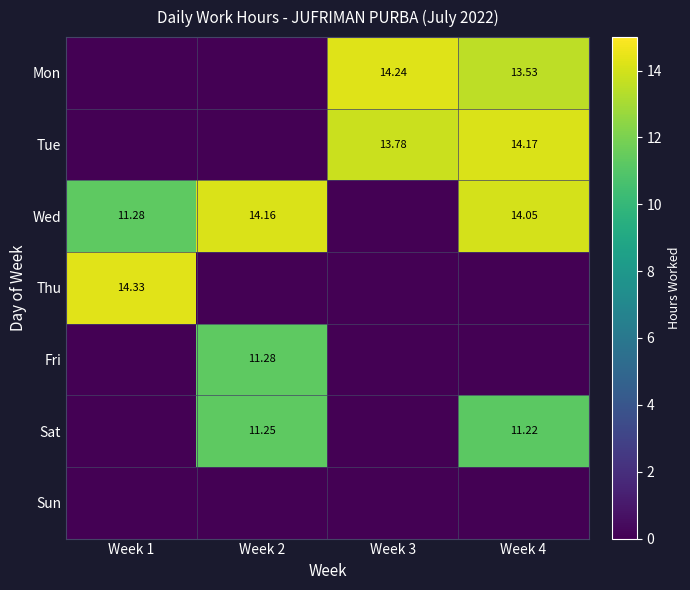

Is the value of Sun at Week 2 greater than the value of Thu at Week 4?

No